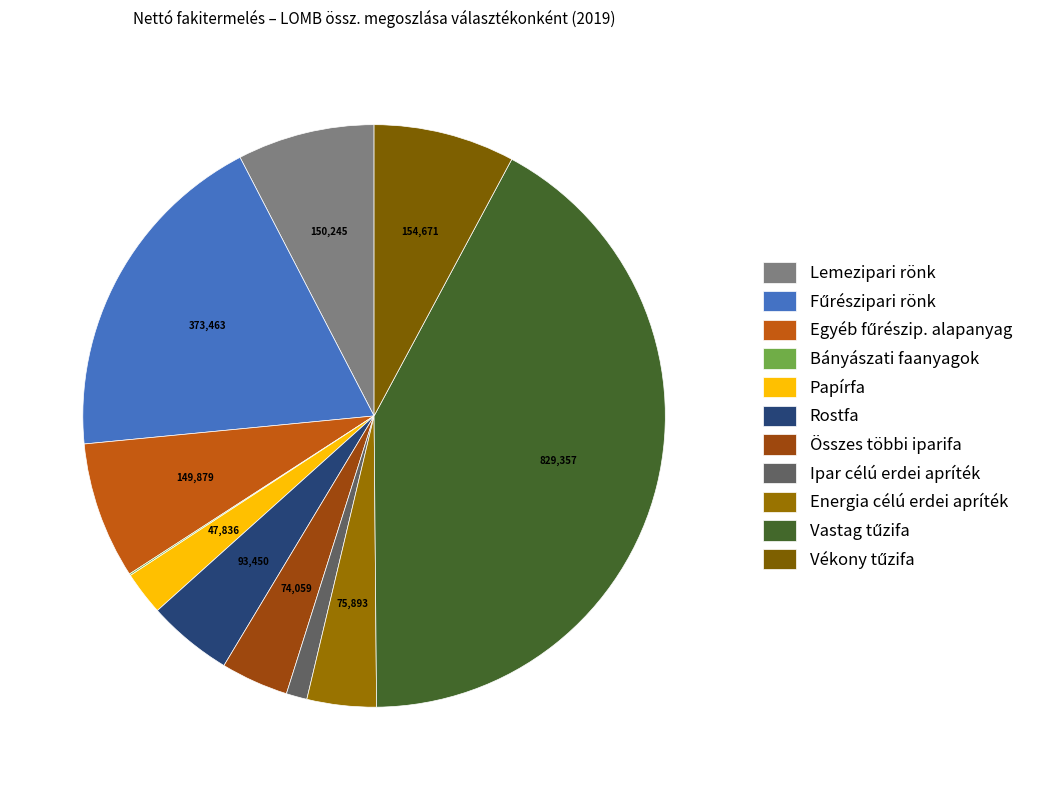

To the nearest percent, what is the average slice percentage?

9%